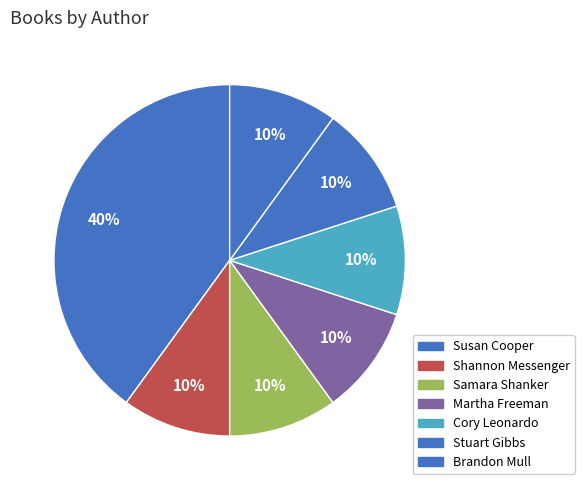

How many segments does this pie chart have?

7